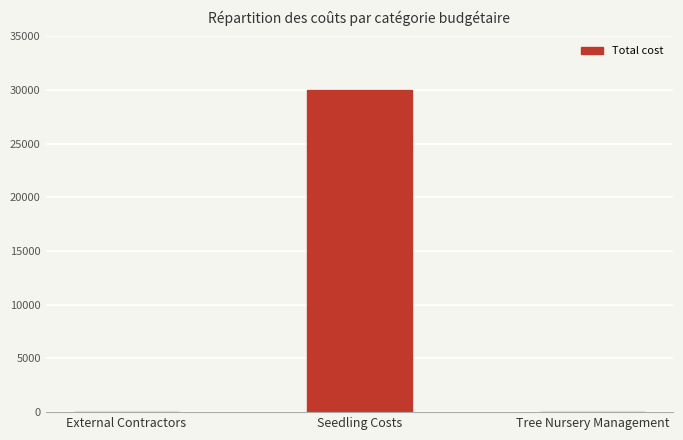

Reading left to right, list all the values displayed in this chart.

0	30000	0